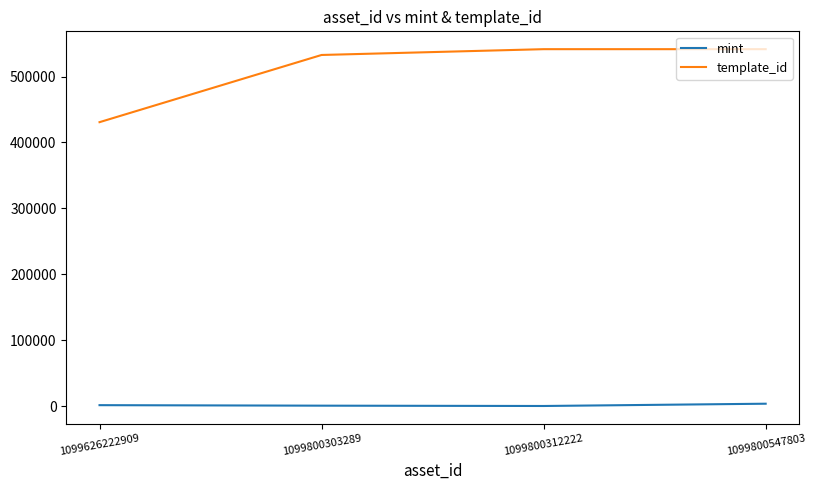

What is the total value across all series at 1099800312222?

541806